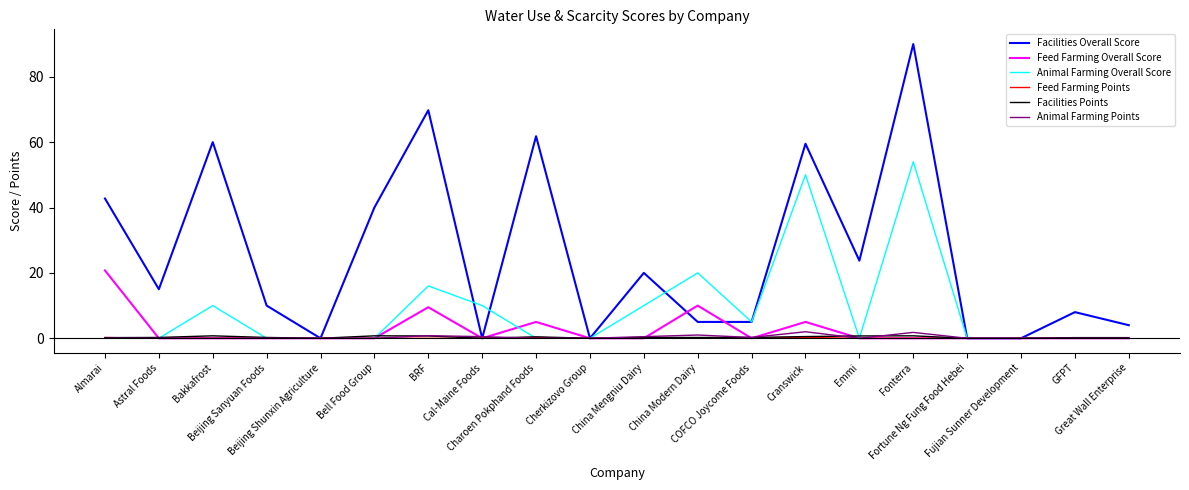

Which series has the widest spread of values?

Facilities Overall Score